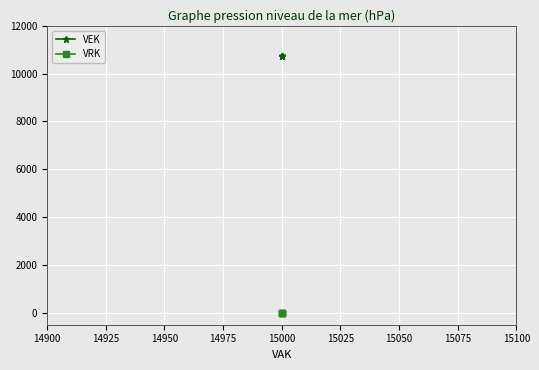

How many data points does each series have?

4